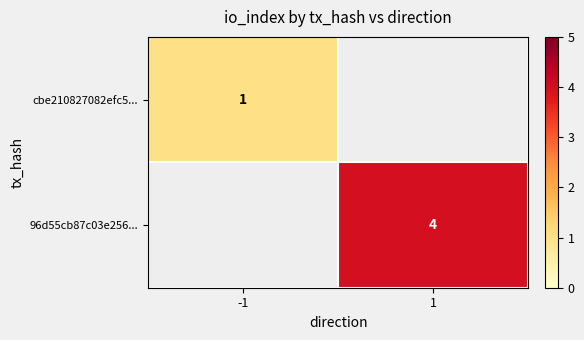

Is it true that 96d55cb87c03e256... equals 6 at 1?

False